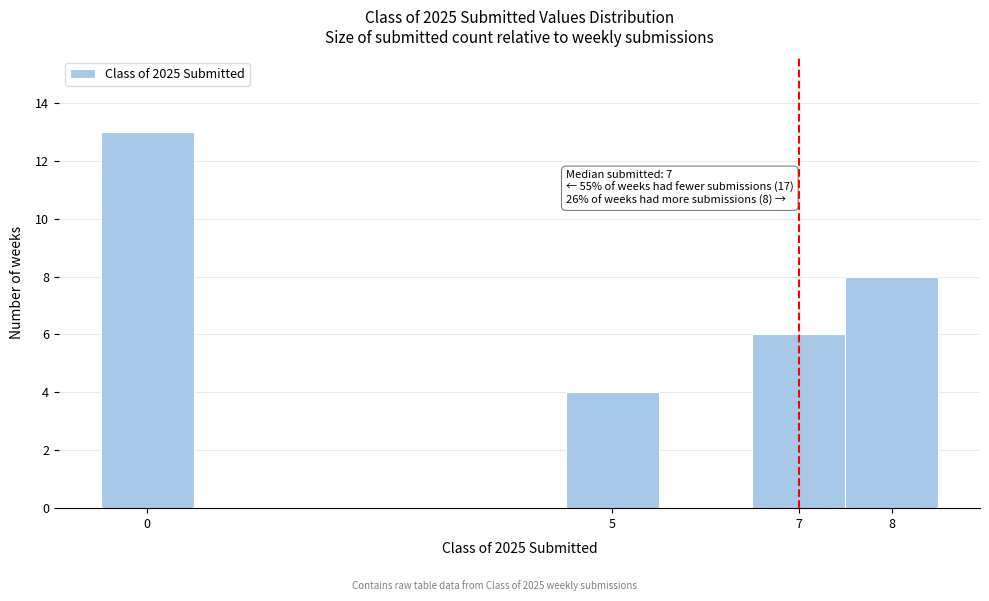

Over which range of the x-axis is the bar tallest?

-0.5 to 0.5